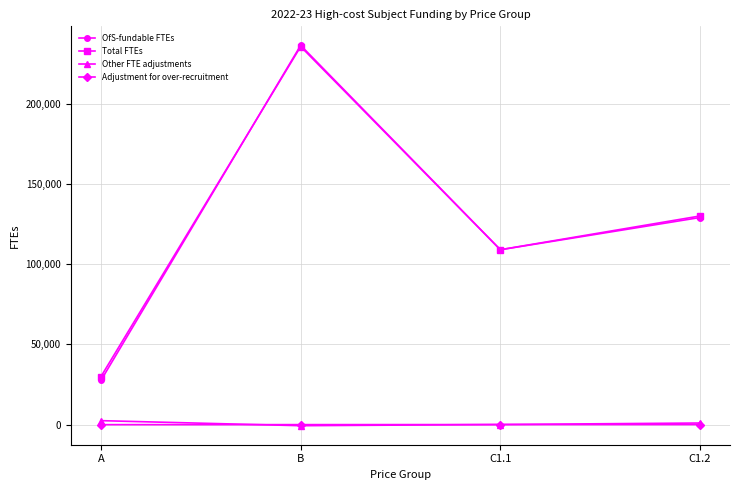

How many series are shown in this chart?

4